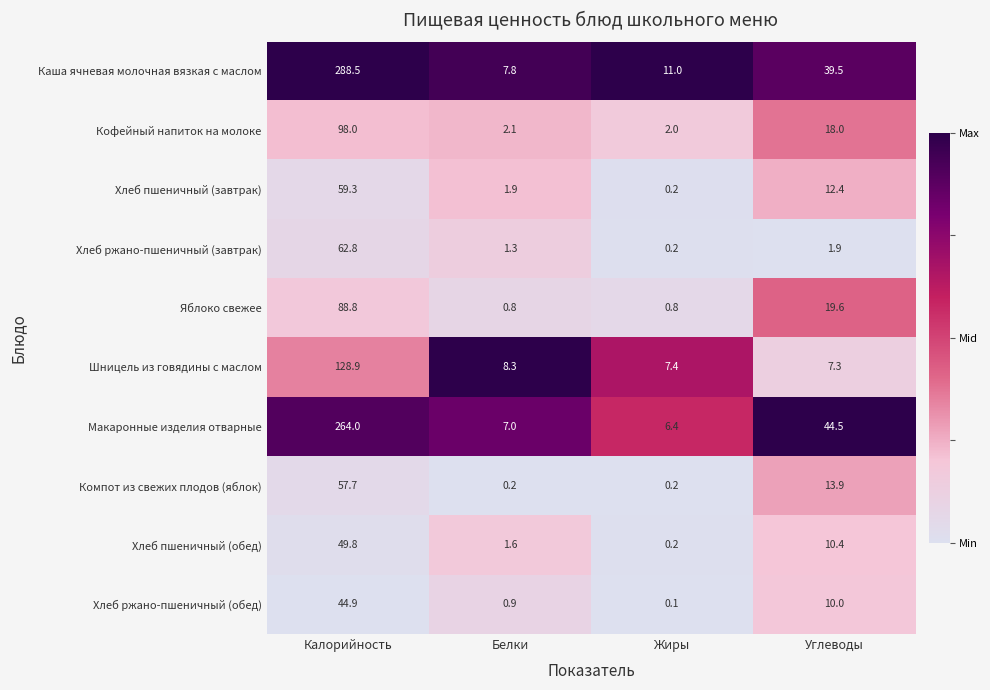

Which series has the widest spread of values?

Каша ячневая молочная вязкая с маслом